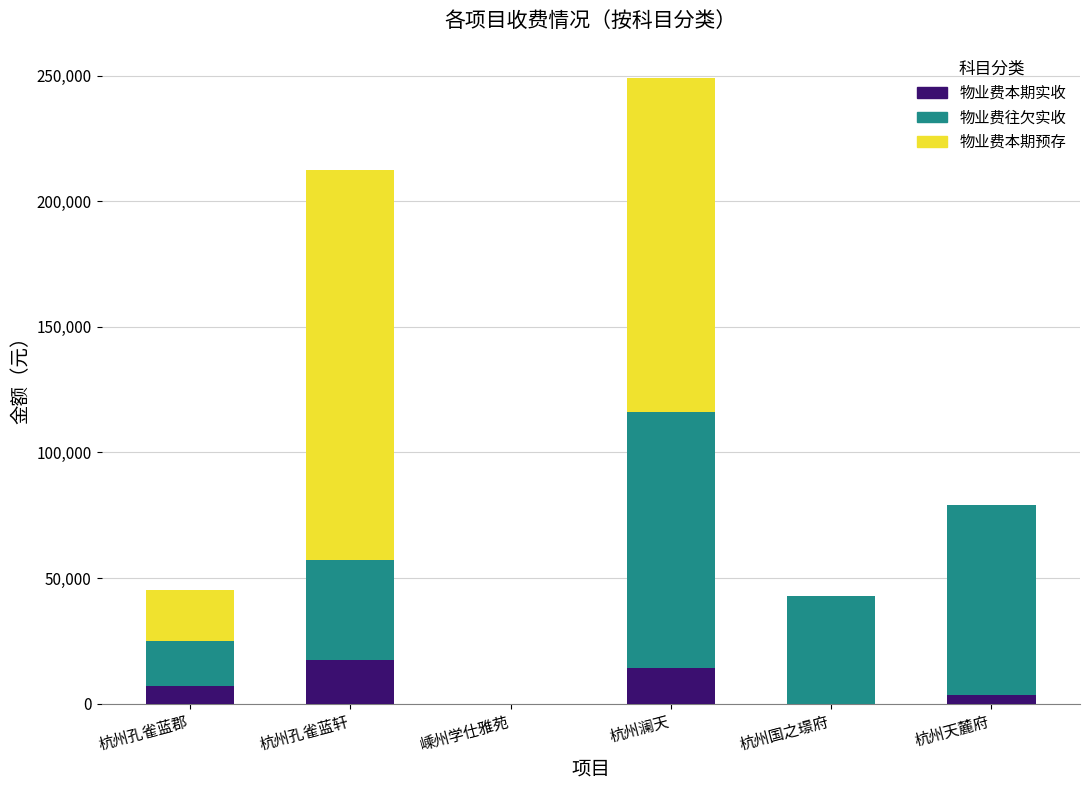

Are the bars grouped side by side (vs. stacked)?

No